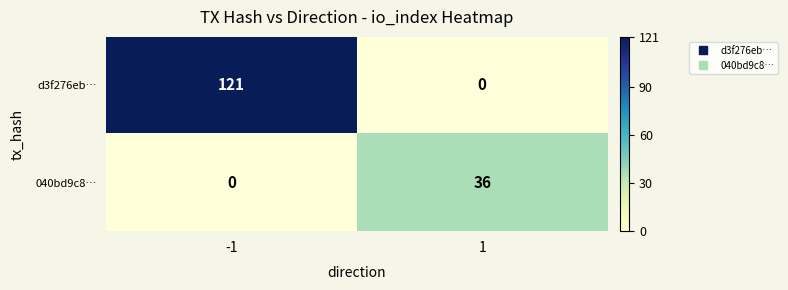

Reading left to right, list all the values displayed in this chart.

d3f276eb…: -1=121	1=0
040bd9c8…: -1=0	1=36